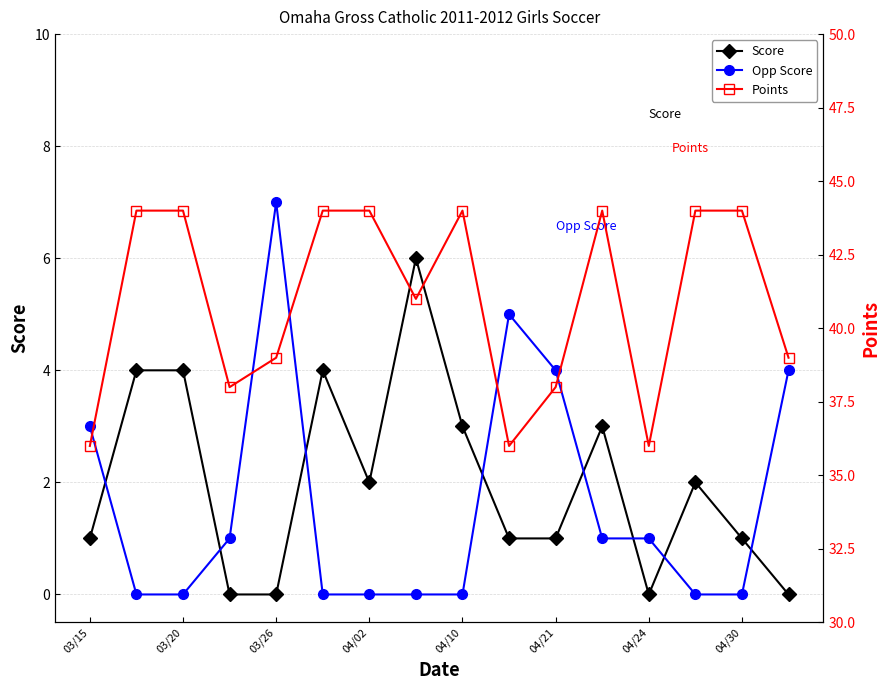

Reading left to right, what are all the values shown in this chart?

Score: 1	4	4	0	0	4	2	6	3	1	1	3	0	2	1	0
Opp Score: 3	0	0	1	7	0	0	0	0	5	4	1	1	0	0	4
Points: 36	44	44	38	39	44	44	41	44	36	38	44	36	44	44	39